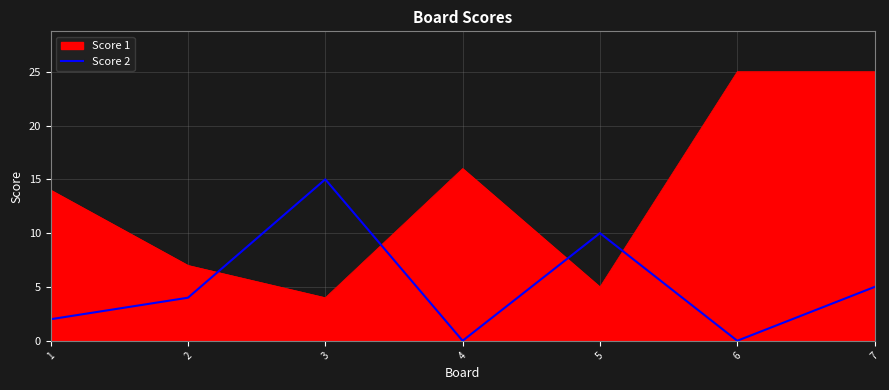

What is the difference between the maximum and second lowest values in the Score 1 series?

20